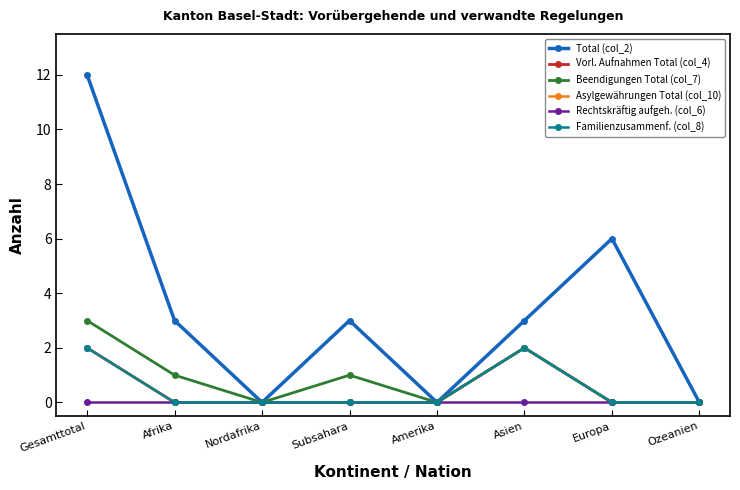

How many Total (col_2) values are between 0 and 6?

7